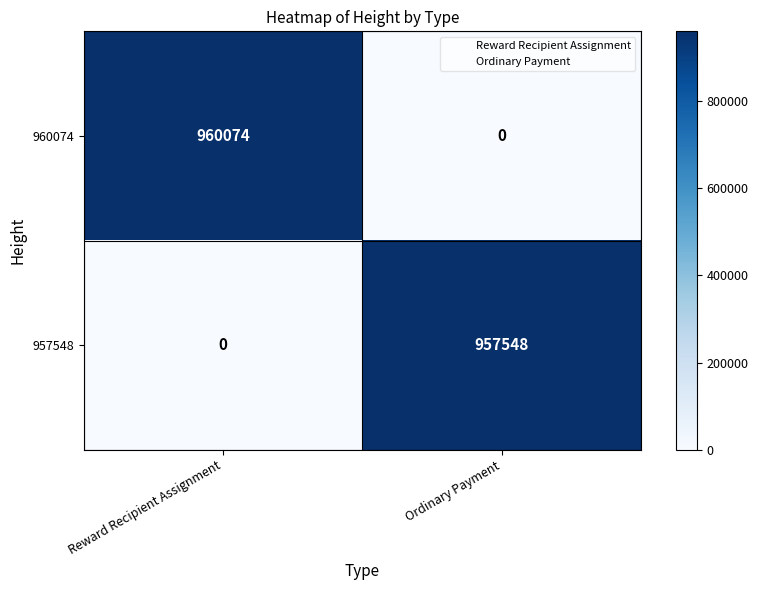

What is the difference between the 960074 values at Reward Recipient Assignment and Ordinary Payment?

960074